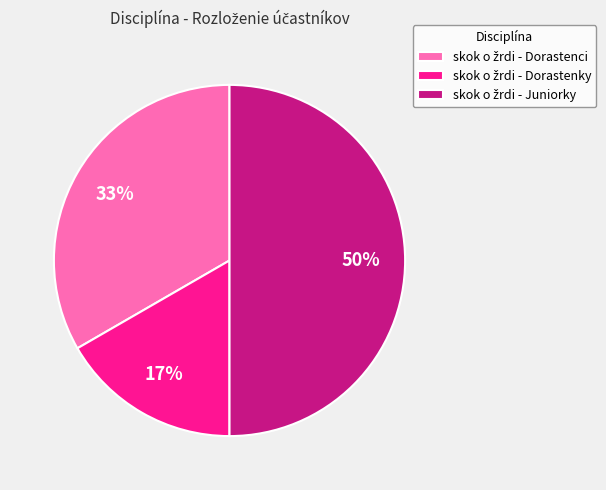

How many segments does this pie chart have?

3